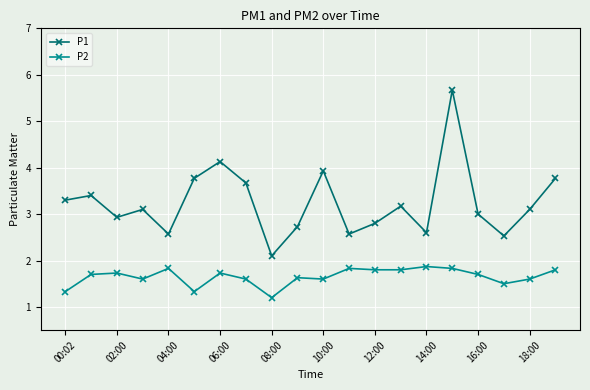

Rank the series by their average value, from lowest to highest.

P2, P1